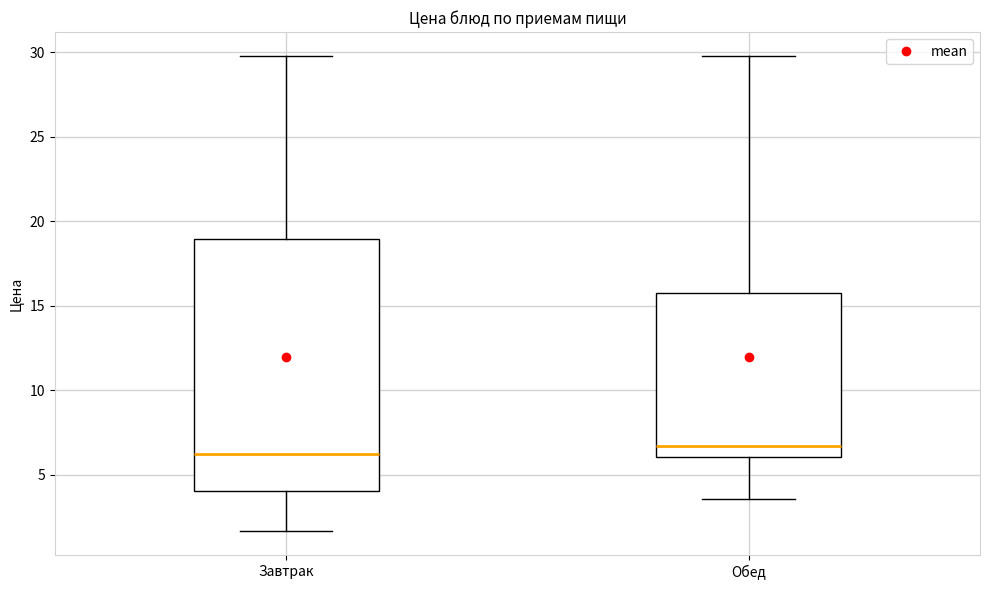

Reading left to right, read every box against the y-axis: the position of its median line, the range the box covers, and the ends of its whiskers. The values are not printed on the chart, so give them approximately, as read against the axis.

Завтрак: median 6.5, box 4.0 to 19.0, whiskers 1.5 to 30.0
Обед: median 6.5, box 6.0 to 16.0, whiskers 3.5 to 30.0